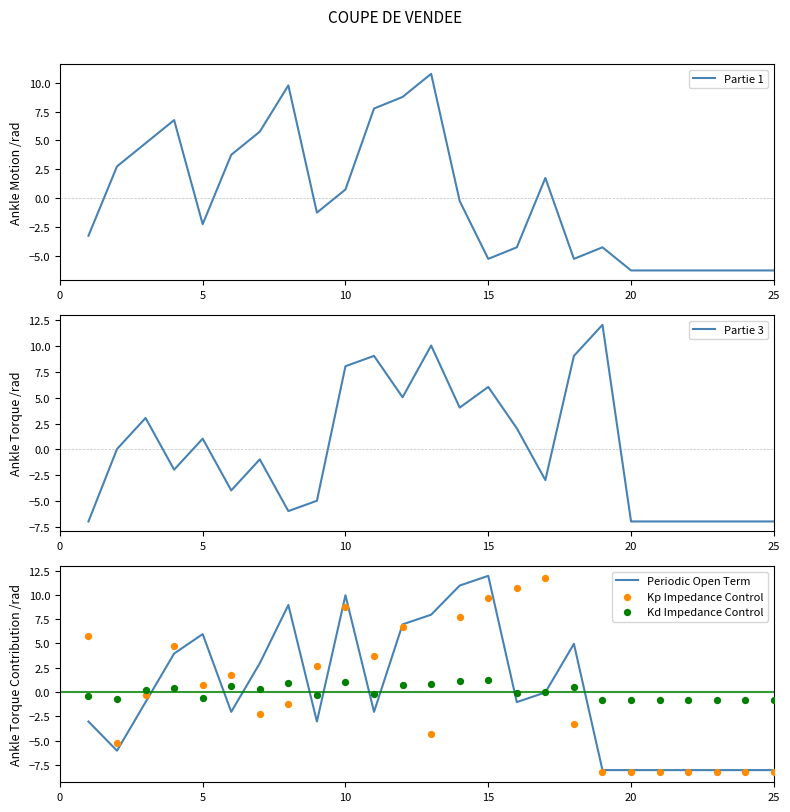

At how many categories does at least one series exceed 4?

16